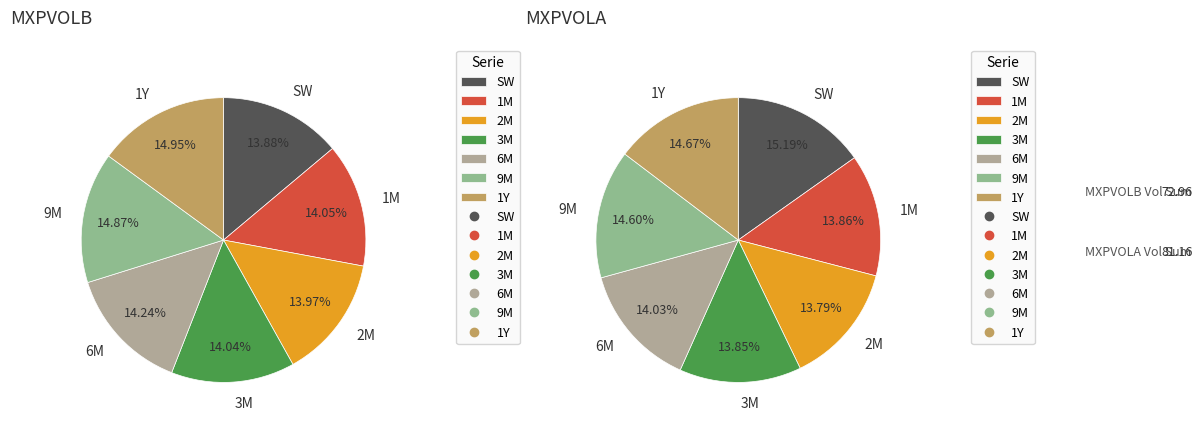

Rank the series by their average value, from highest to lowest.

MXPVOLA, MXPVOLB